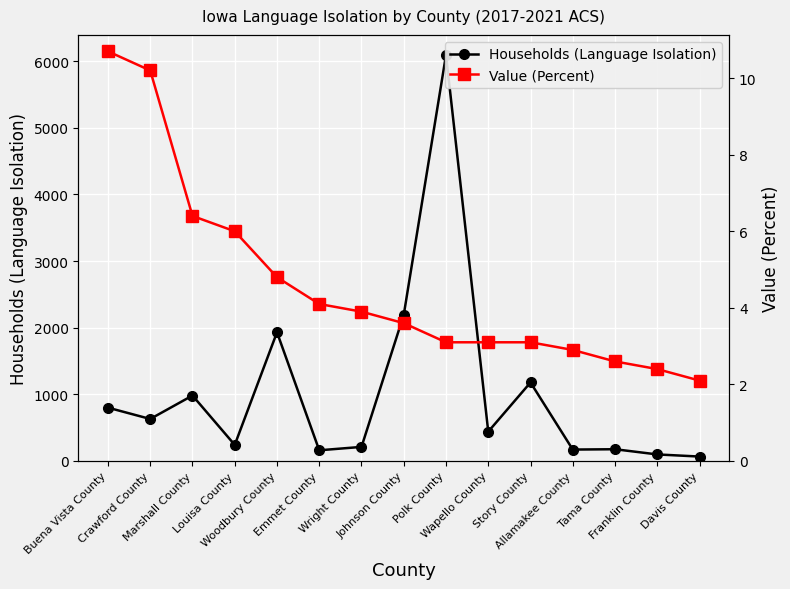

Rank the series by their maximum value, from highest to lowest.

Households (Language Isolation), Value (Percent)